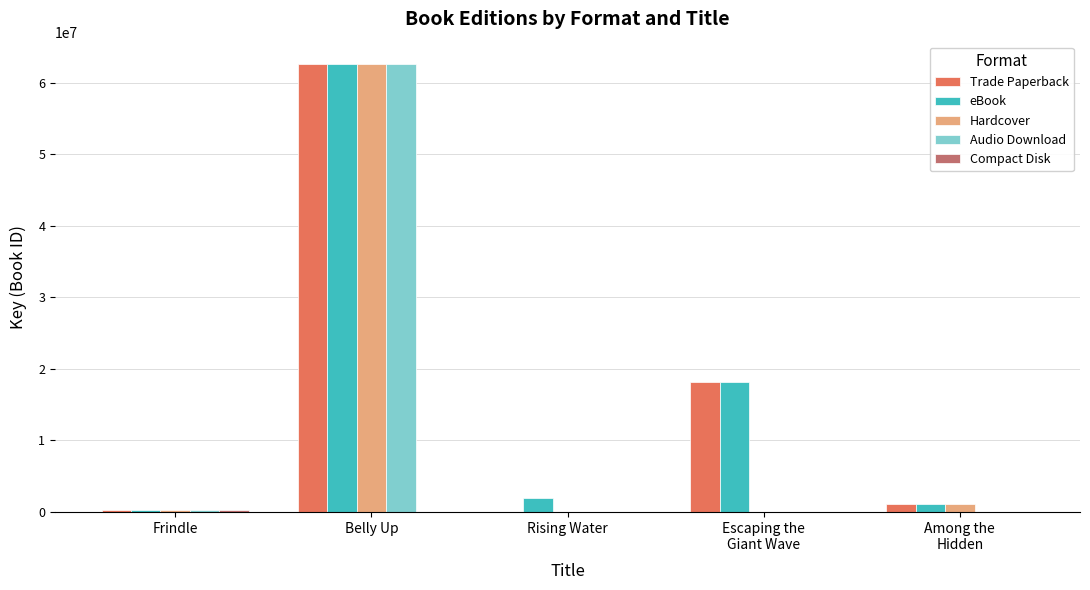

What is the highest value of the Audio Download series?

62586013